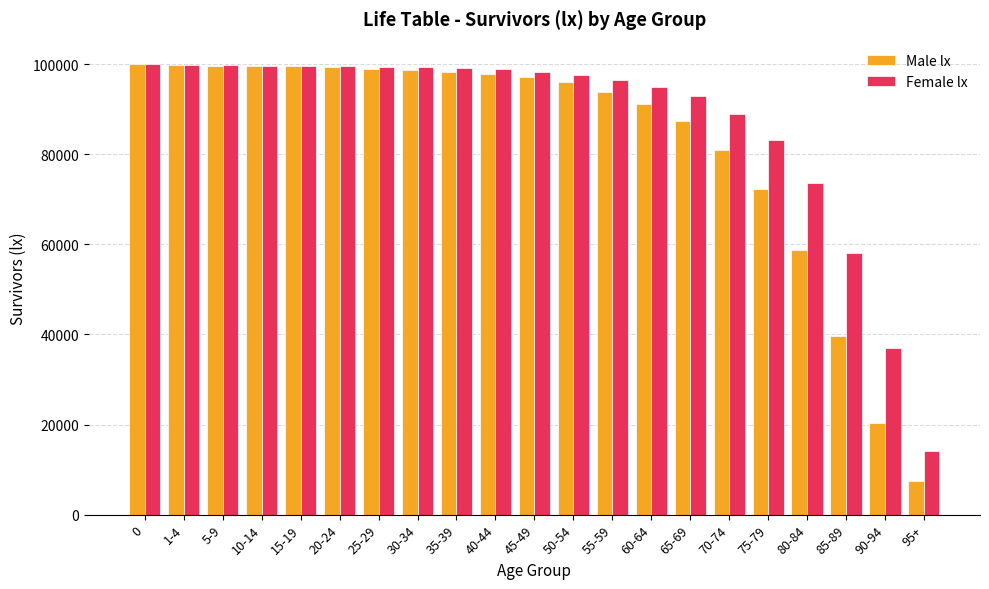

How many data points in Male lx are less than 97243?

10